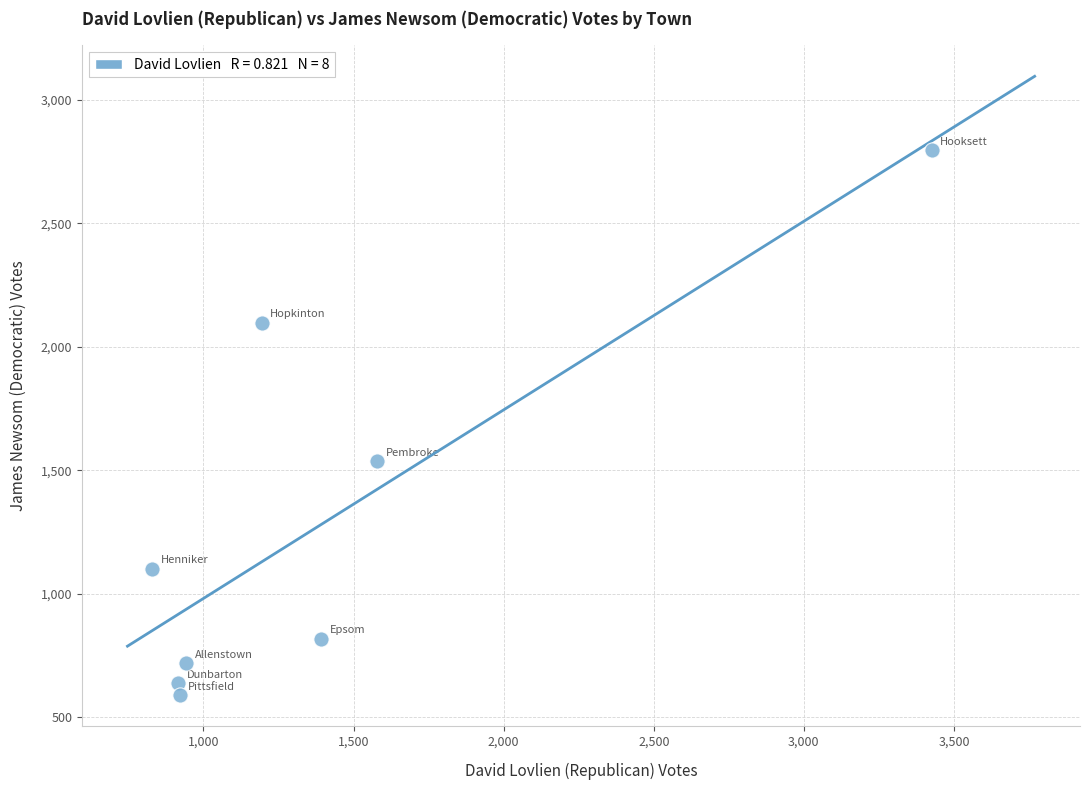

What is the average X value?

1400